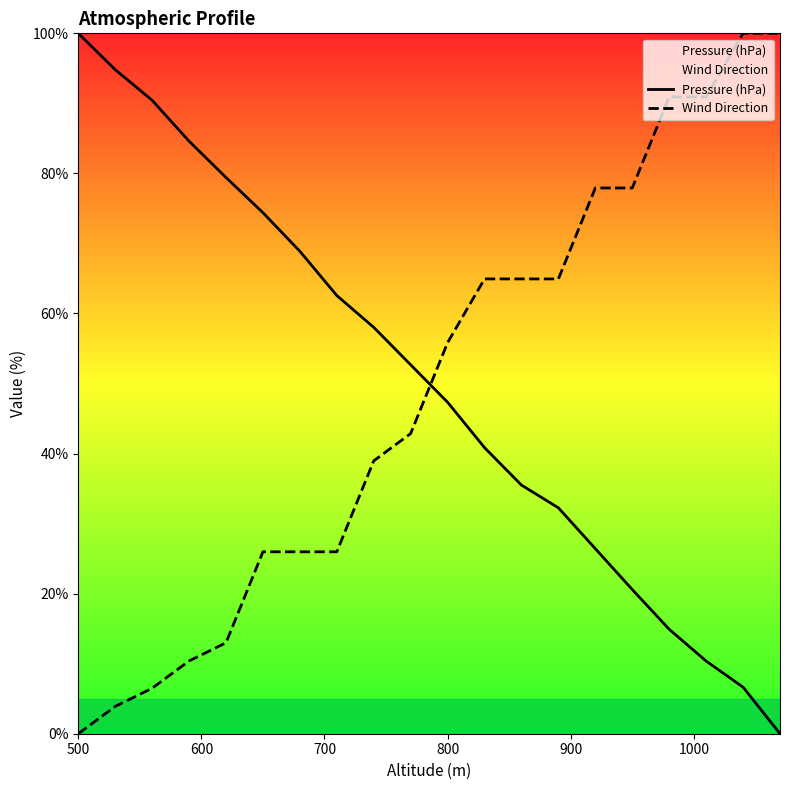

Does the chart have visible grid lines?

No